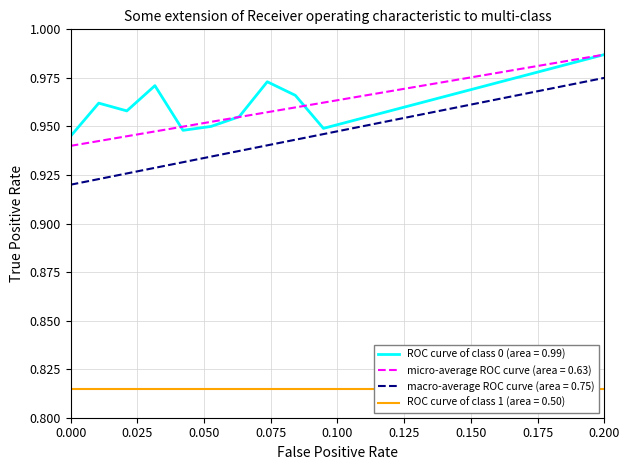

The value of ROC curve of class 0 (area = 0.99) at 0.000 is 1.4. True or false?

False